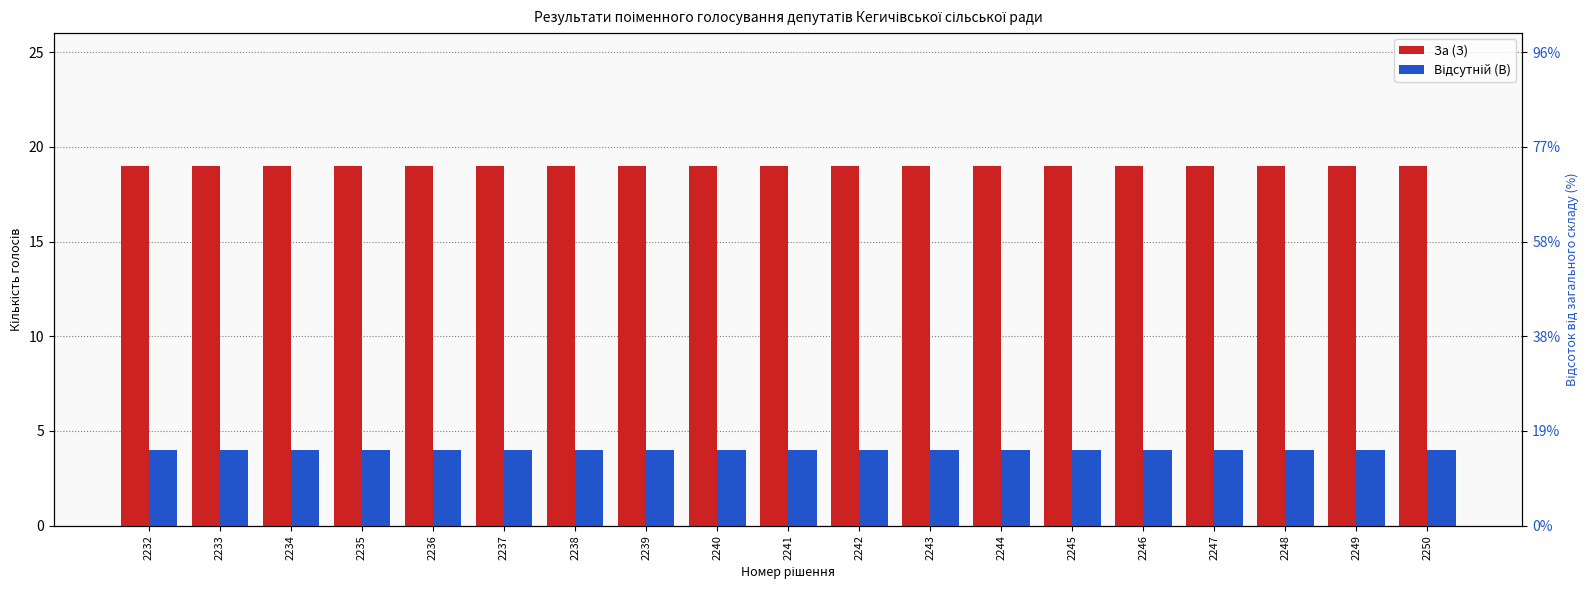

What is the minimum value shown in the chart?

4